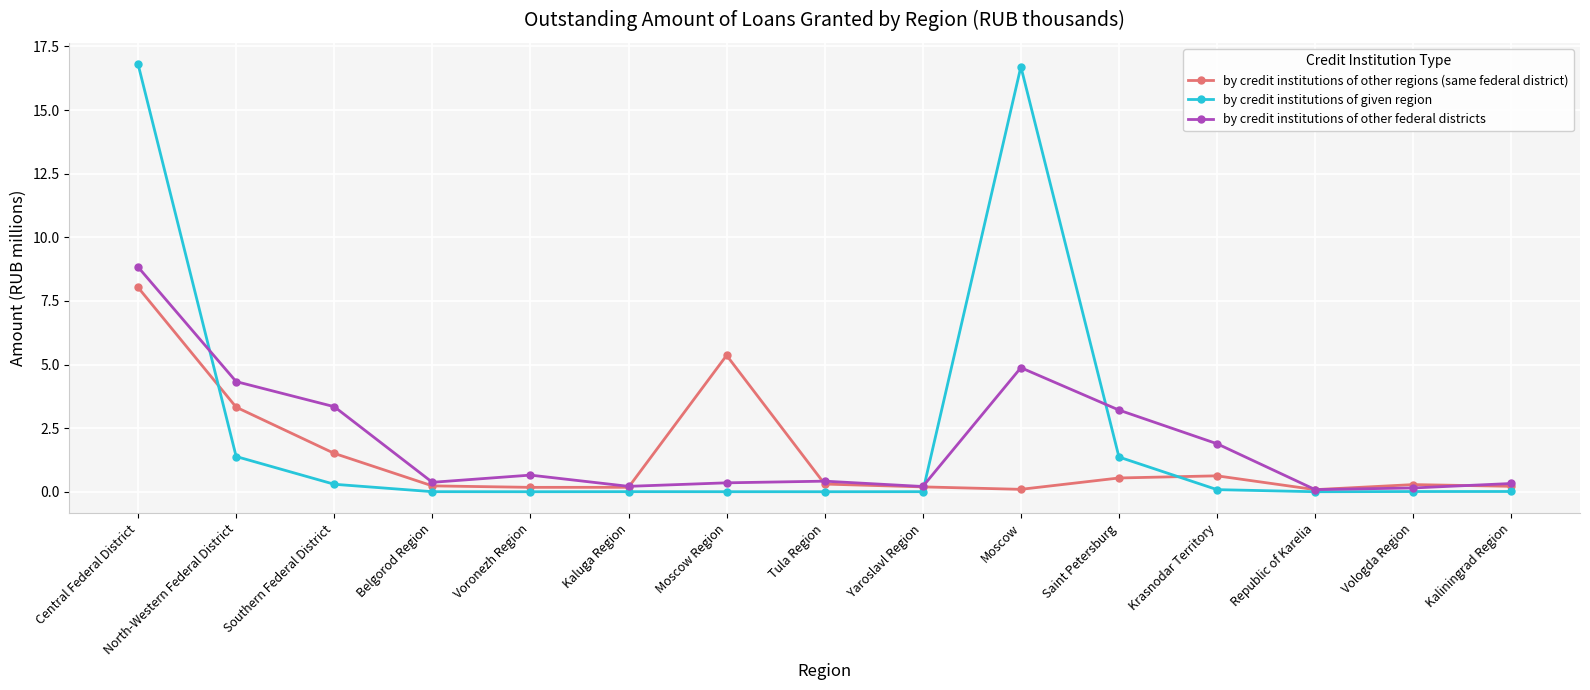

Rank the series by their maximum value, from highest to lowest.

by credit institutions of given region, by credit institutions of other federal districts, by credit institutions of other regions (same federal district)